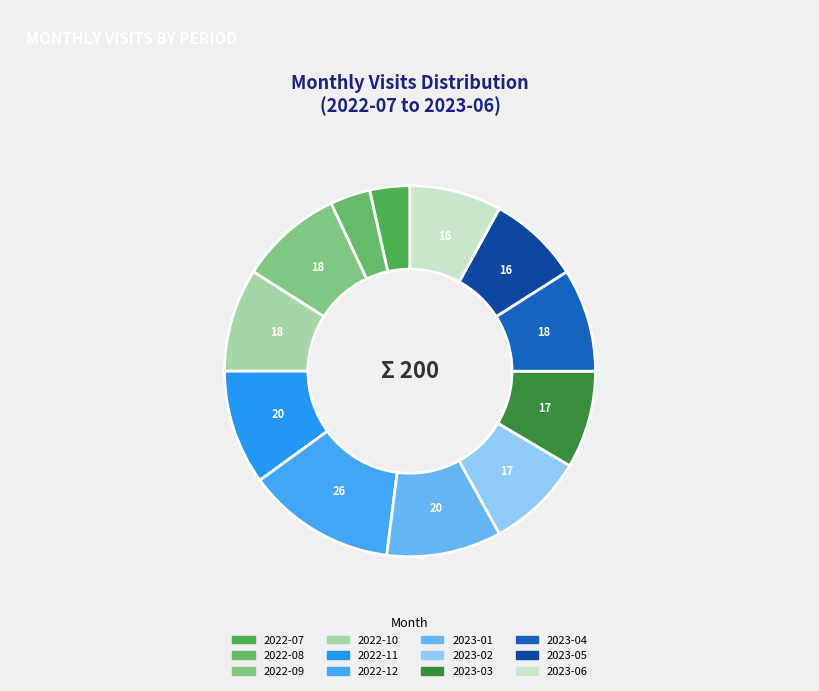

Is it true that 2022-11 is 10% of the pie?

True